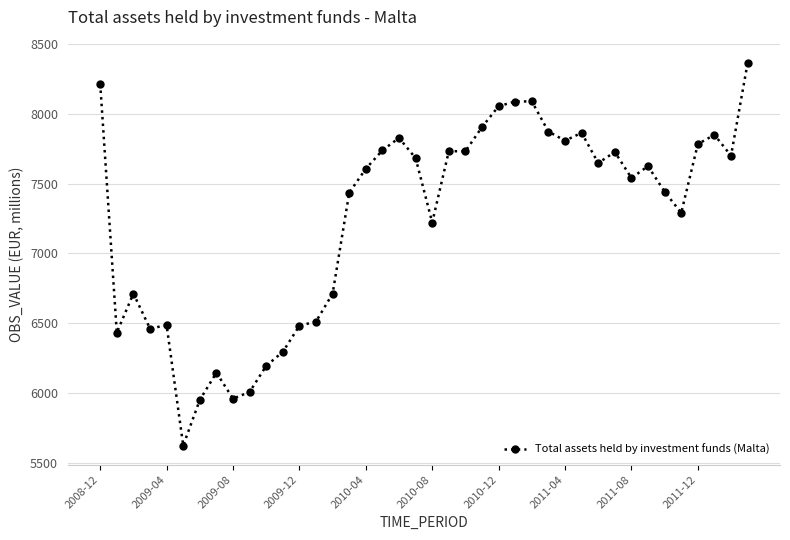

What is the value of the 8th point from the left?

6145.2